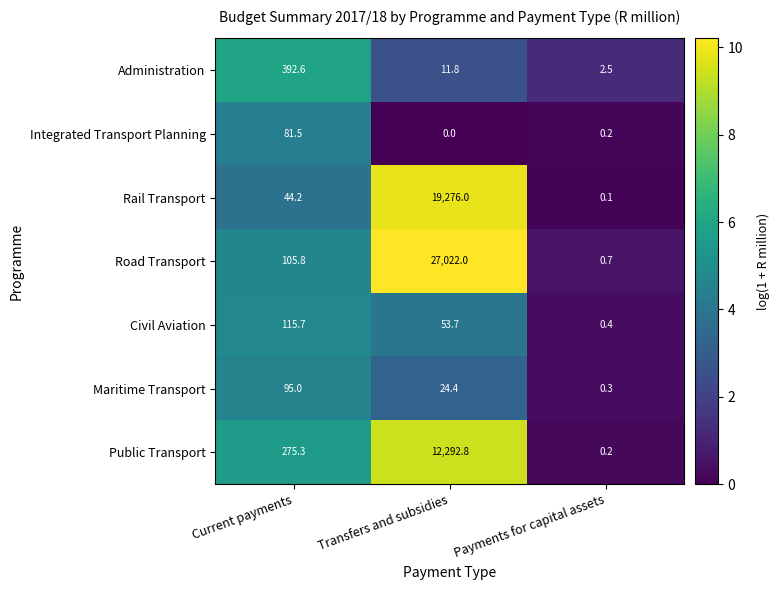

Which label corresponds to the largest value in the chart?

Transfers and subsidies